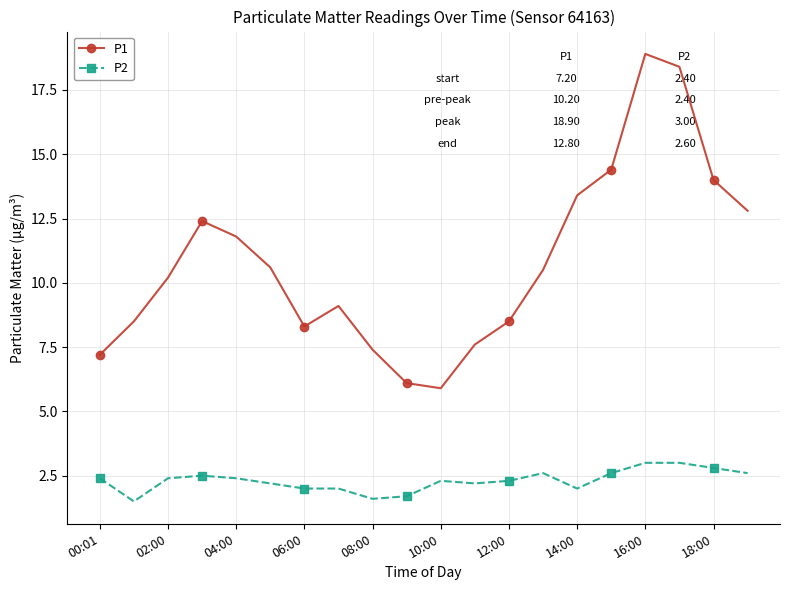

What is the lowest value of the P1 series?

5.9